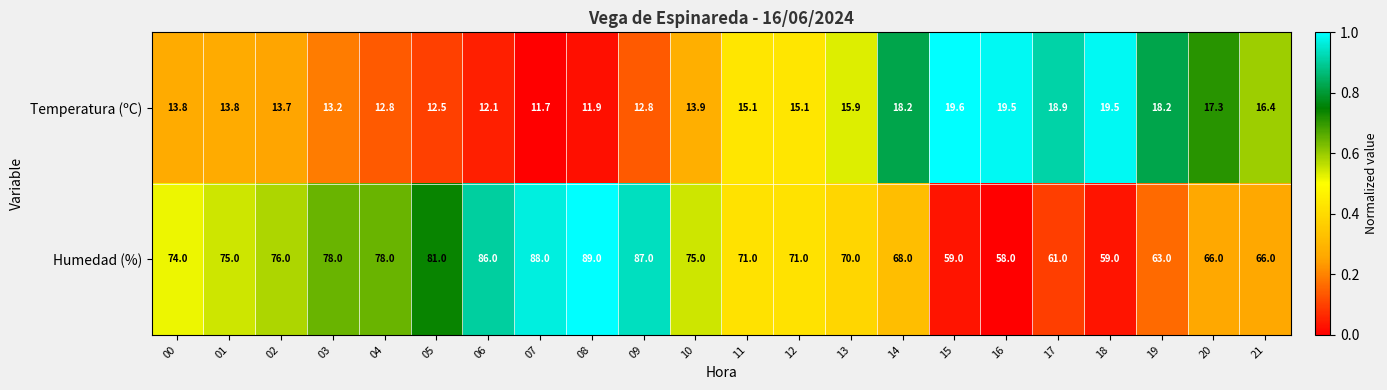

What is the spread (max minus min) of values at 20?

48.7